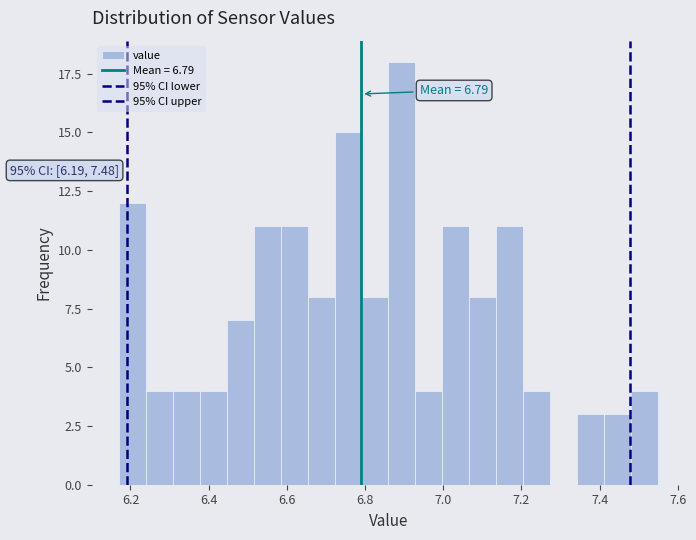

Around what value on the x-axis is the tallest bar? Give the approximate position of its centre, as read against the axis.

6.90